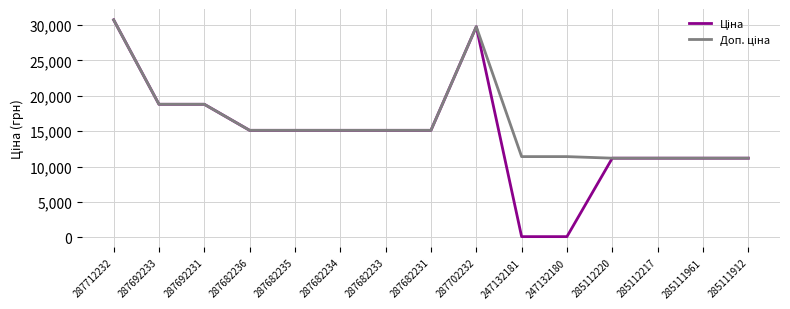

Which label corresponds to the largest value in the chart?

287712232